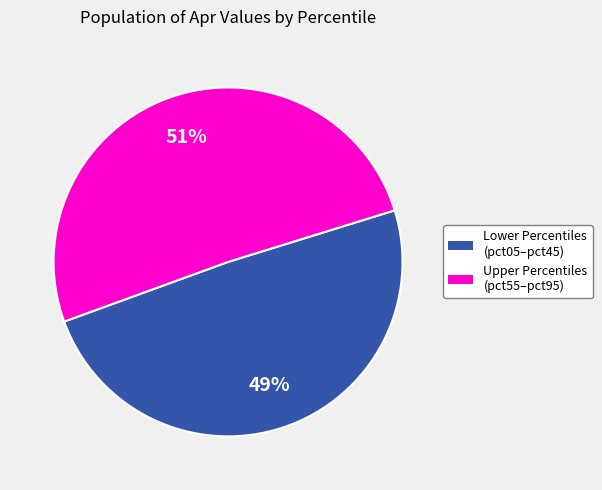

To the nearest percent, what is the average slice percentage?

50%